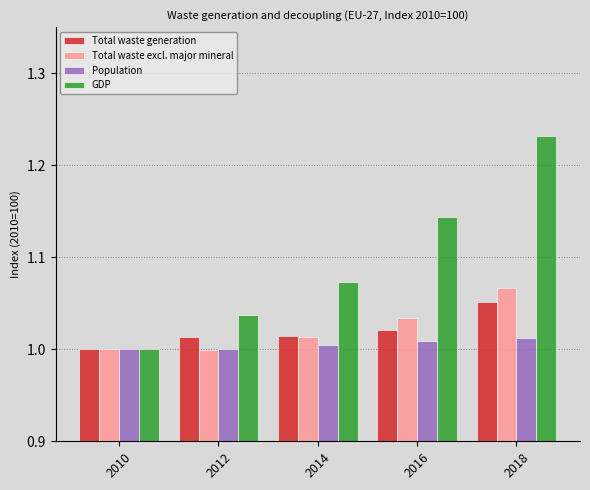

Which category has the highest value in the Total waste excl. major mineral series?

2018